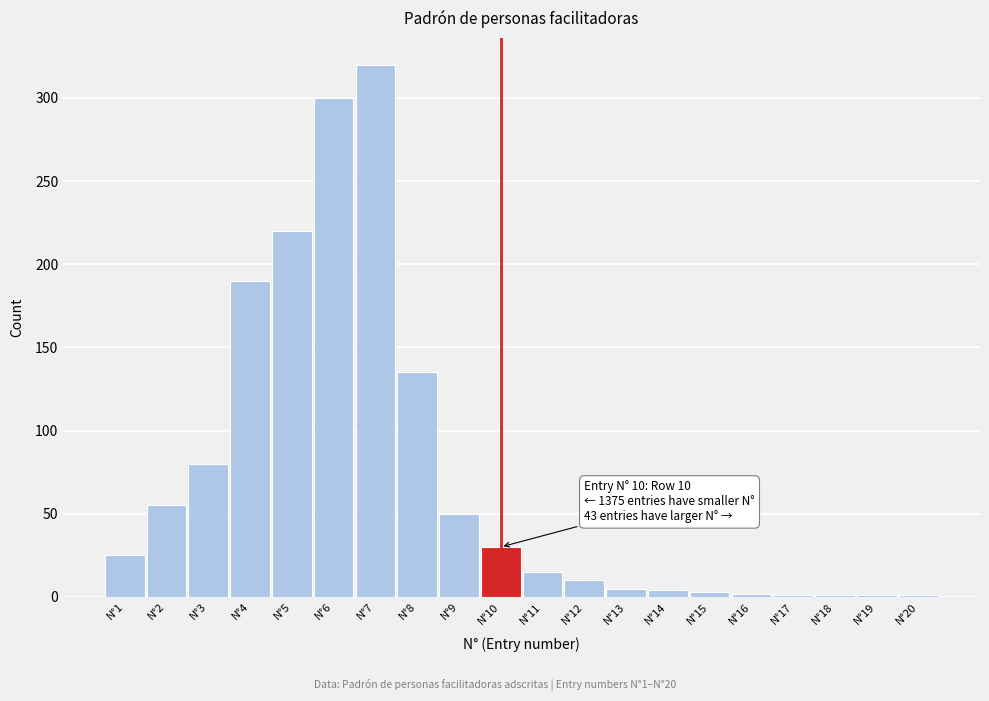

Which range on the x-axis has the tallest bar?

6.5 to 7.5